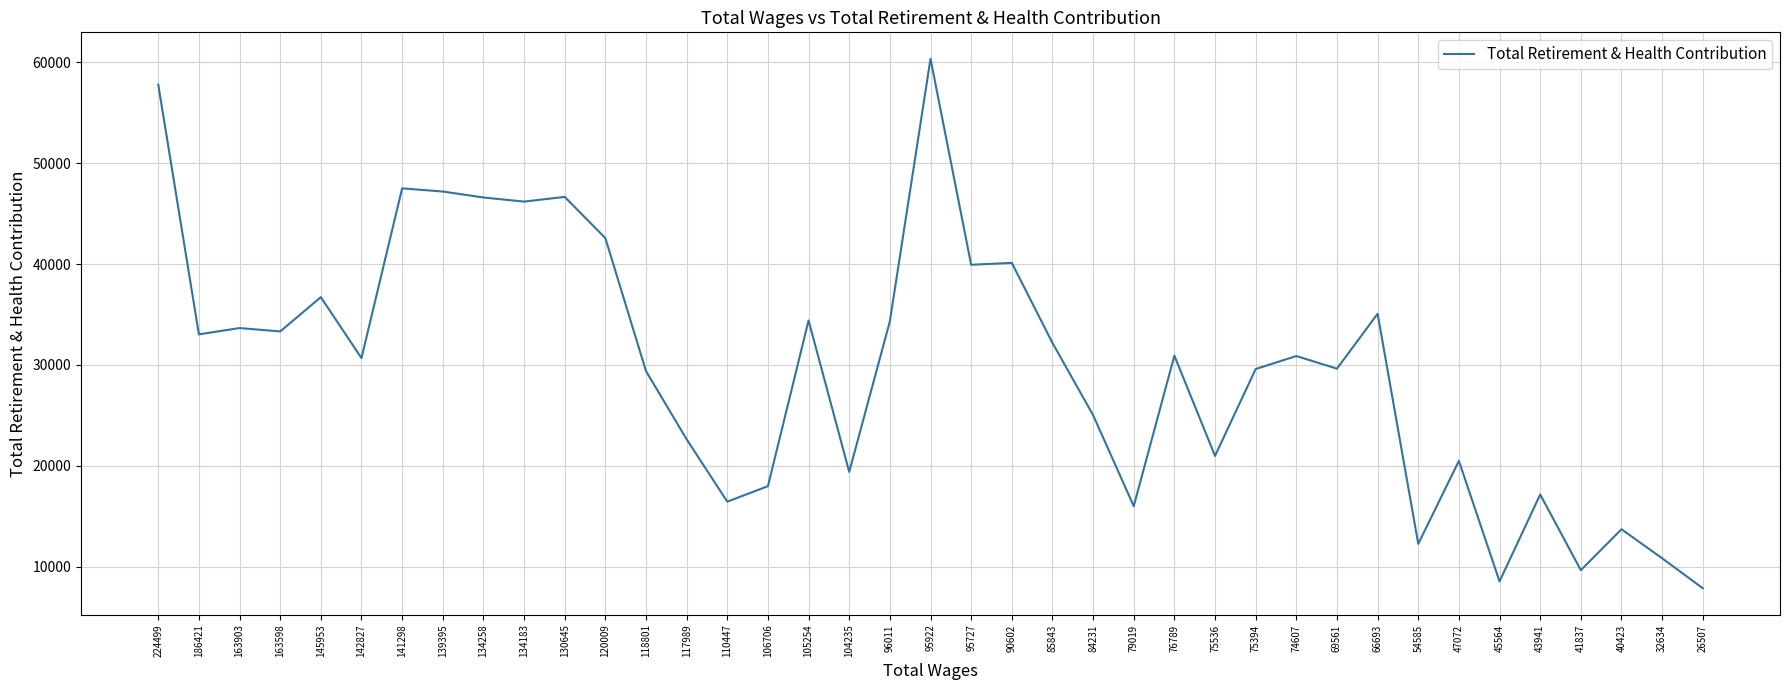

True or false: the data shows 5800 at 41837.

False